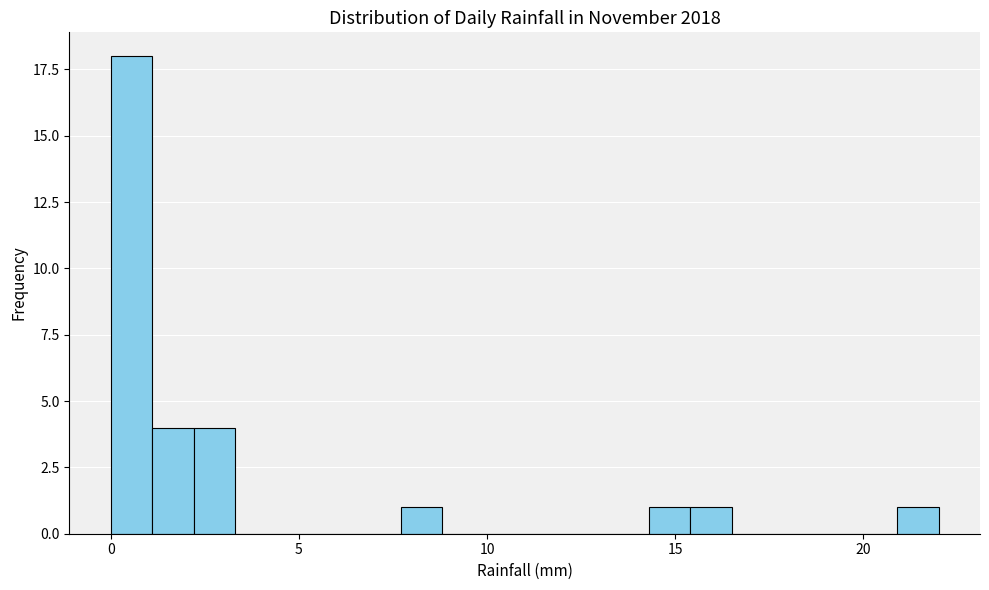

Read against the x-axis, roughly where is the centre of the tallest bar?

0.5